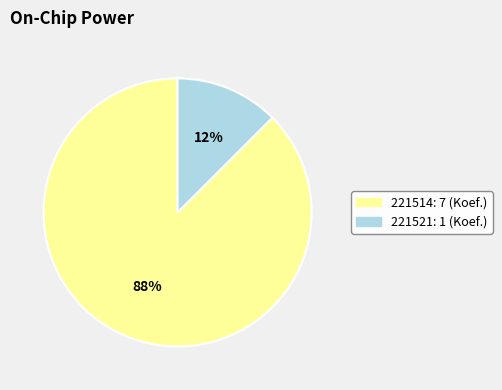

Does 221514 represent more than half of the total?

Yes